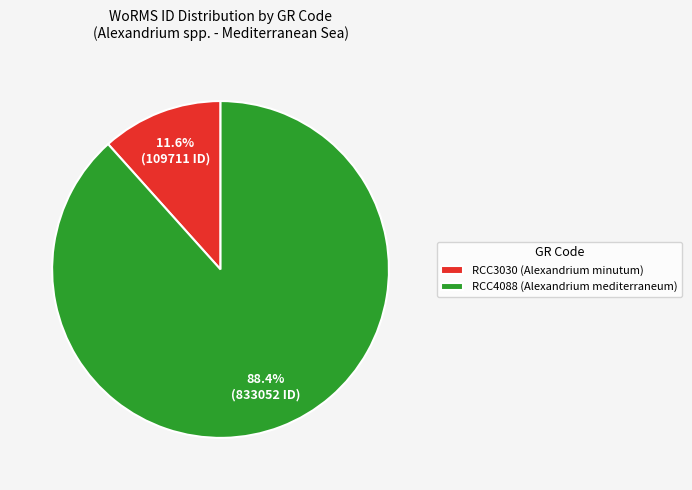

To the nearest percent, what percentage of the pie is RCC4088 (Alexandrium mediterraneum)?

88%